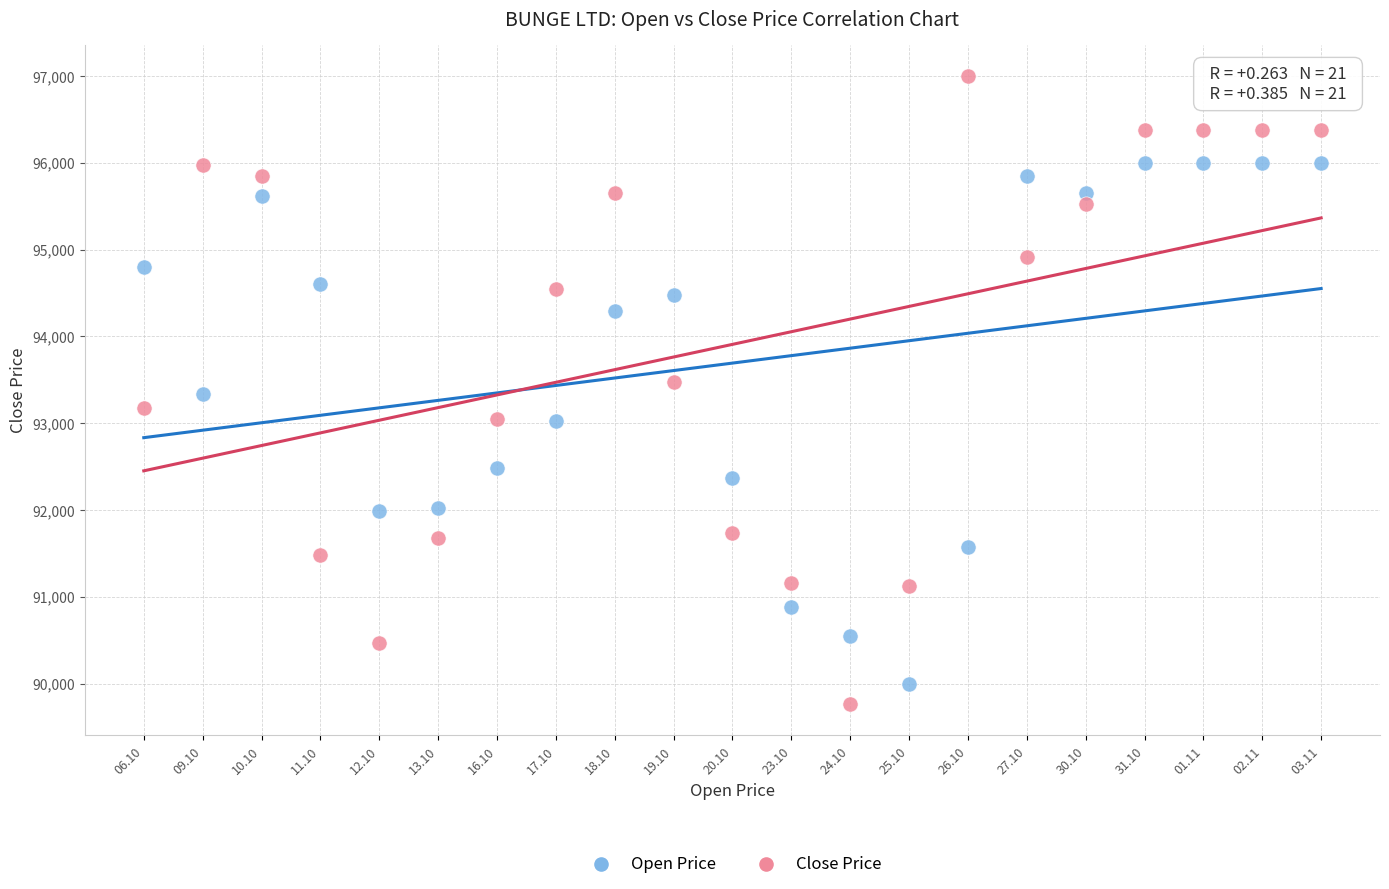

Which series has the widest spread of Y values?

Close Price